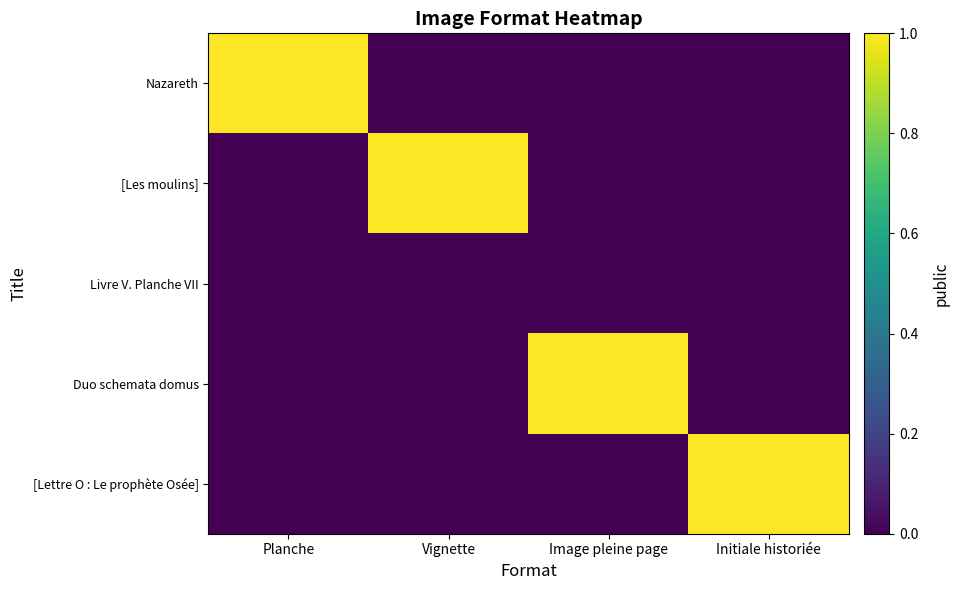

Which has a higher value, Initiale historiée or Image pleine page?

Initiale historiée